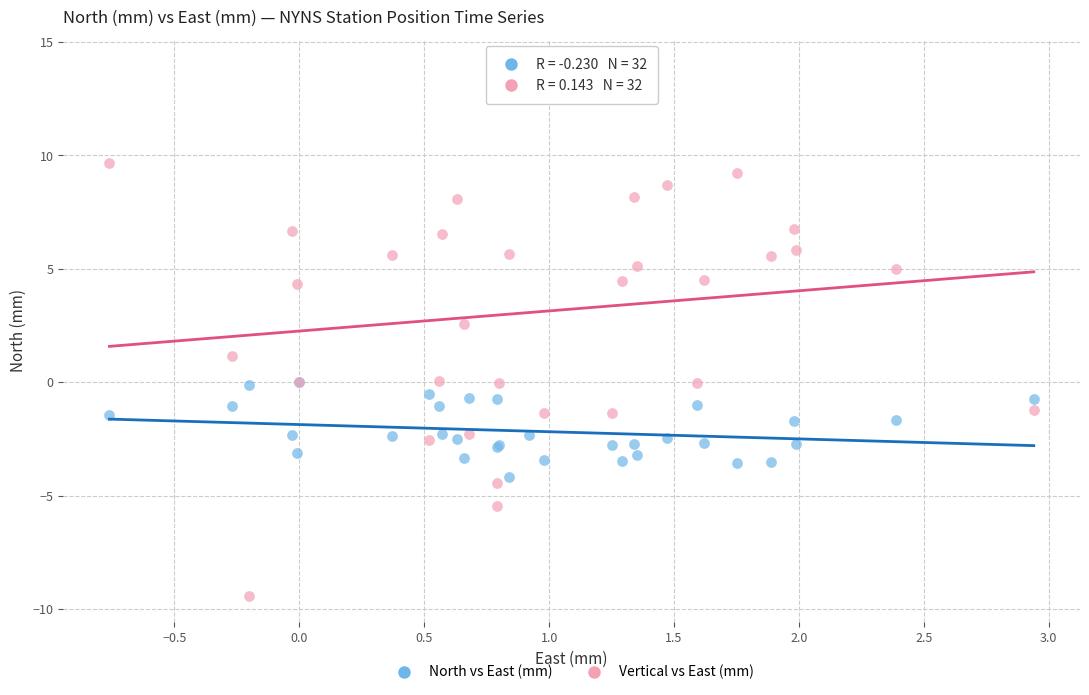

Across all series, what Y value is closest to 2?

2.6